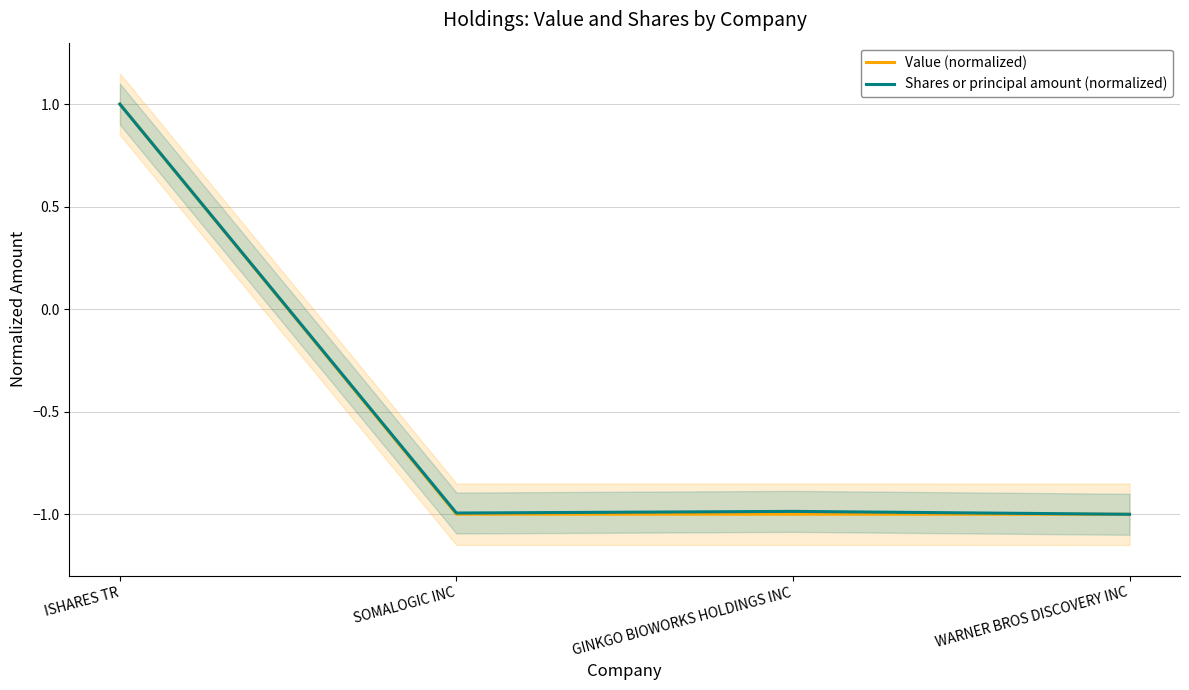

Is it true that Value (normalized) equals 0.6 at ISHARES TR?

False